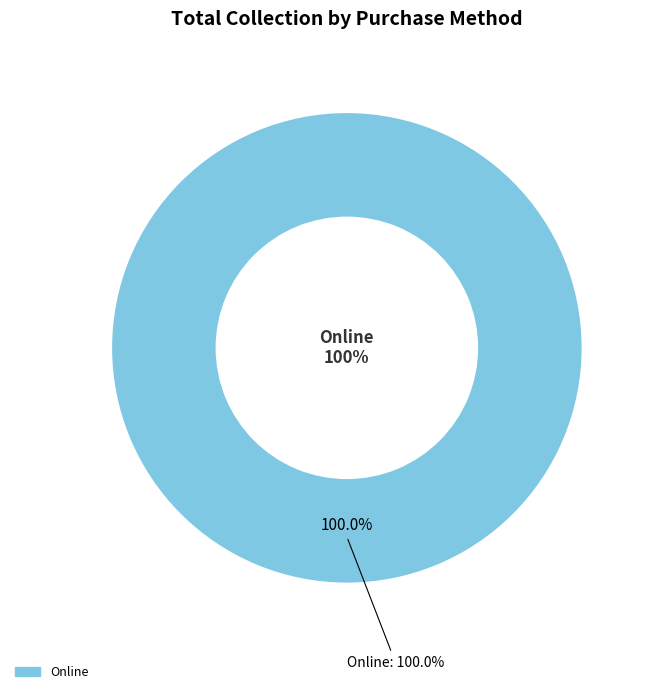

Which slice is the largest?

Online